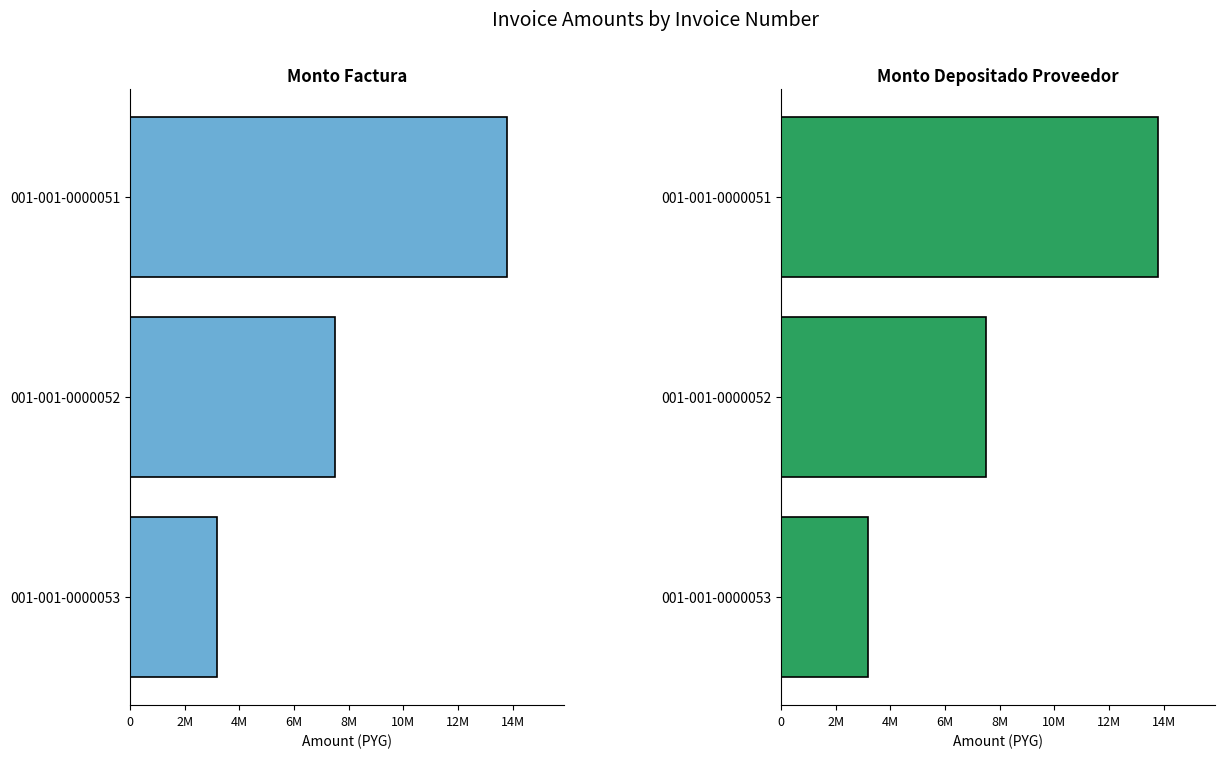

Does the chart contain any negative values?

No